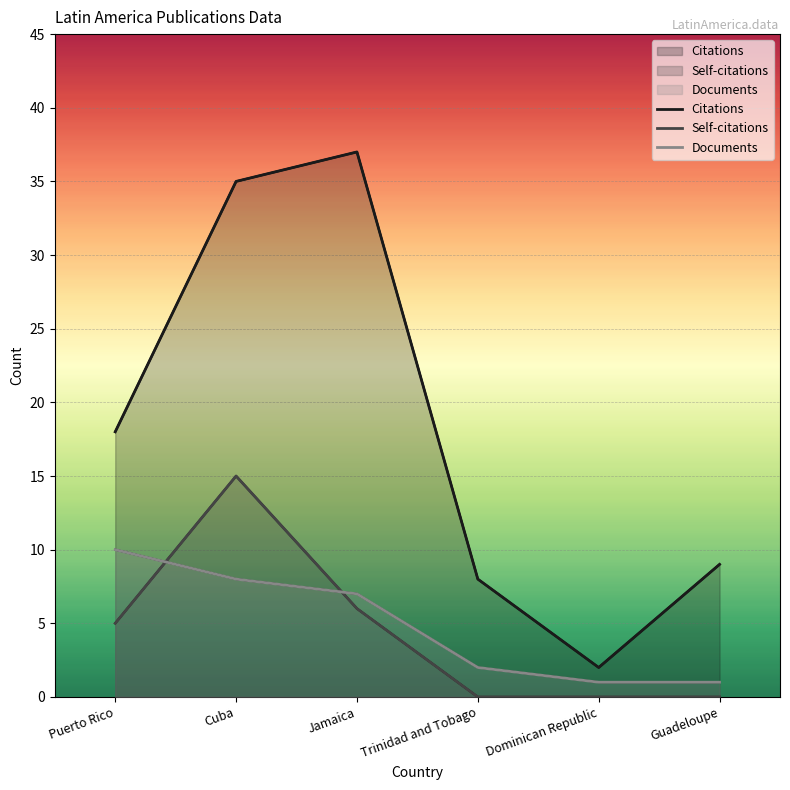

What is the label of the 6th point from the right?

Puerto Rico